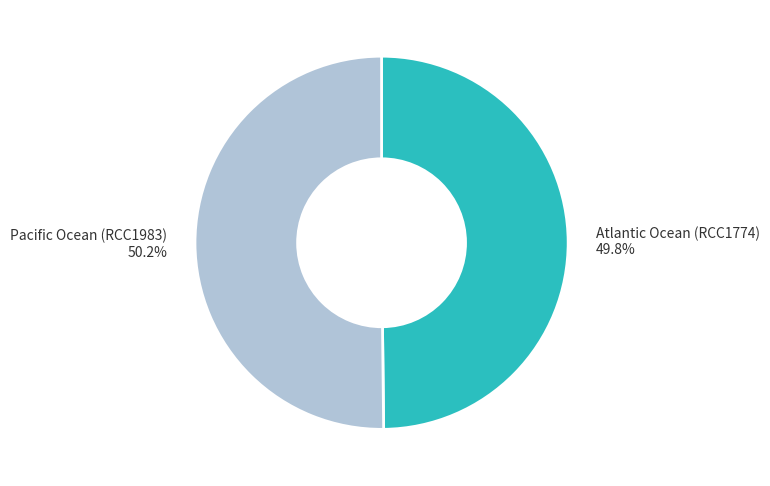

Is there any slice that represents more than half of the pie?

Yes